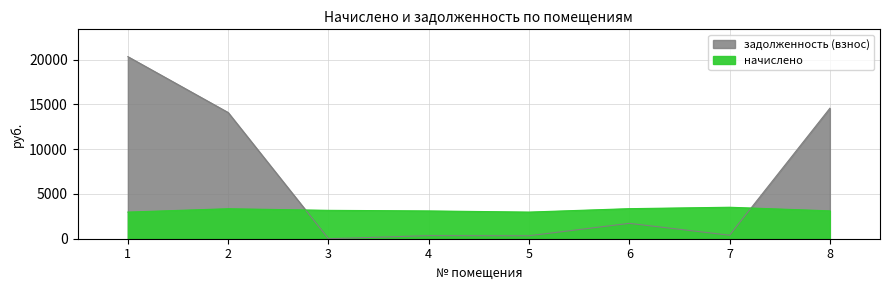

At which category does задолженность (взнос) reach its first local peak?

4